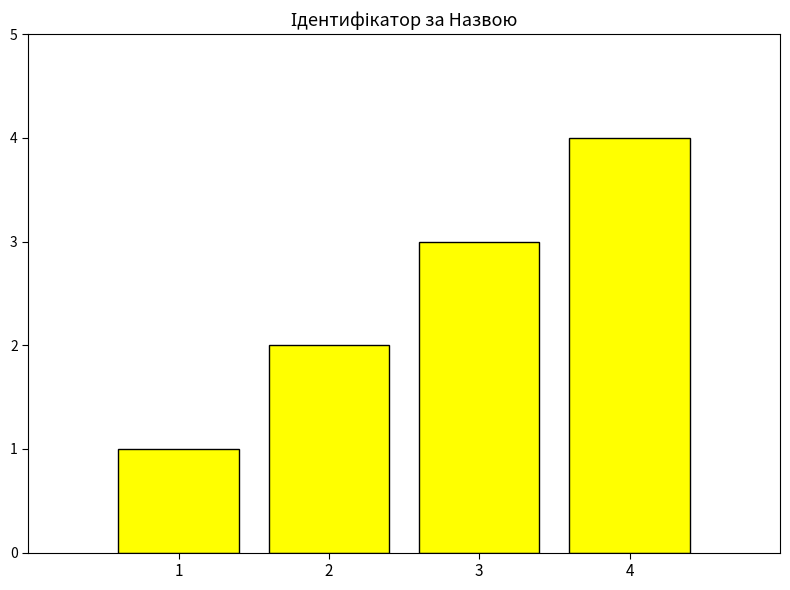

At which category does the chart reach its peak across all series?

4